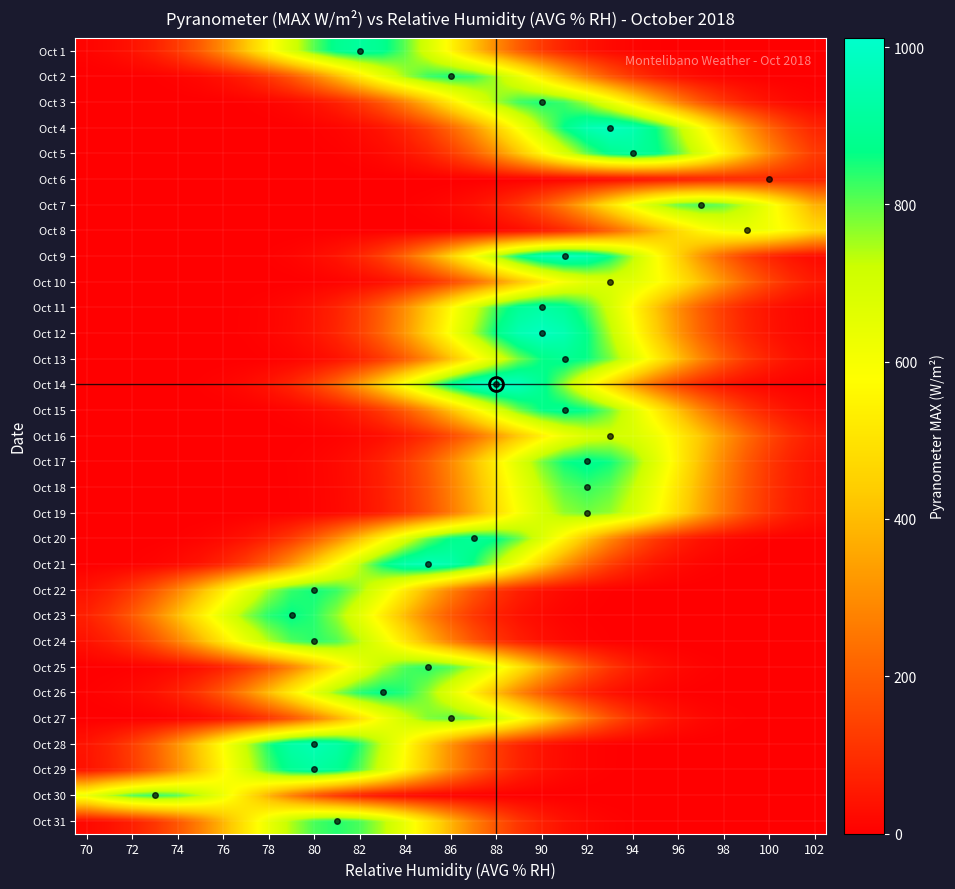

Reading left to right, transcribe all the data shown in this chart.

Oct 1: 10.1	20.8	40.1	72.5	123.4	197.2	296.0	417.4	553.0	688.2	804.6	883.6	911.7	883.6	804.6	688.2	553.0	417.4	296.0	197.2	123.4	72.5	40.1	20.8	10.1	4.6	2.0	0.8	0.3	0.1	0.0	0.0	0.0
Oct 2: 0.3	0.8	1.9	4.3	9.5	19.4	37.4	67.8	115.3	184.3	276.7	390.2	516.9	643.3	752.1	826.0	852.2	826.0	752.1	643.3	516.9	390.2	276.7	184.3	115.3	67.8	37.4	19.4	9.5	4.3	1.9	0.8	0.3
Oct 3: 0.0	0.0	0.0	0.1	0.3	0.8	1.9	4.3	9.5	19.4	37.4	67.7	115.2	184.0	276.2	389.6	516.1	642.3	750.9	824.7	850.9	824.7	750.9	642.3	516.1	389.6	276.2	184.0	115.2	67.7	37.4	19.4	9.5
Oct 4: 0.0	0.0	0.0	0.0	0.0	0.0	0.1	0.3	0.9	2.2	5.0	10.9	22.4	43.2	78.3	133.1	212.7	319.3	450.3	596.6	742.5	868.0	953.3	983.6	953.3	868.0	742.5	596.6	450.3	319.3	212.7	133.1	78.3
Oct 5: 0.0	0.0	0.0	0.0	0.0	0.0	0.0	0.1	0.3	0.8	2.0	4.6	10.1	20.7	39.9	72.2	122.9	196.3	294.8	415.7	550.7	685.3	801.2	880.0	907.9	880.0	801.2	685.3	550.7	415.7	294.8	196.3	122.9
Oct 6: 0.0	0.0	0.0	0.0	0.0	0.0	0.0	0.0	0.0	0.0	0.0	0.0	0.0	0.0	0.0	0.1	0.2	0.4	0.9	1.9	3.7	6.7	11.4	18.2	27.4	38.6	51.1	63.6	74.4	81.7	84.3	81.7	74.4
Oct 7: 0.0	0.0	0.0	0.0	0.0	0.0	0.0	0.0	0.0	0.0	0.1	0.3	0.7	1.8	4.2	9.1	18.7	36.1	65.3	111.0	177.4	266.4	375.7	497.7	619.3	724.1	795.3	820.5	795.3	724.1	619.3	497.7	375.7
Oct 8: 0.0	0.0	0.0	0.0	0.0	0.0	0.0	0.0	0.0	0.0	0.0	0.0	0.1	0.2	0.6	1.4	3.2	7.0	14.3	27.6	50.0	85.0	135.9	204.0	287.7	381.1	474.3	554.5	609.0	628.3	609.0	554.5	474.3
Oct 9: 0.0	0.0	0.0	0.0	0.1	0.3	0.9	2.2	5.0	10.9	22.4	43.2	78.2	133.0	212.6	319.1	450.0	596.2	741.9	867.4	952.7	982.9	952.7	867.4	741.9	596.2	450.0	319.1	212.6	133.0	78.2	43.2	22.4
Oct 10: 0.0	0.0	0.0	0.0	0.0	0.0	0.1	0.2	0.6	1.5	3.4	7.5	15.5	29.8	54.0	91.8	146.7	220.2	310.5	411.4	512.0	598.6	657.4	678.3	657.4	598.6	512.0	411.4	310.5	220.2	146.7	91.8	54.0
Oct 11: 0.0	0.0	0.0	0.1	0.3	0.8	2.0	4.7	10.3	21.1	40.7	73.8	125.5	200.6	301.1	424.6	562.5	700.0	818.4	898.9	927.4	898.9	818.4	700.0	562.5	424.6	301.1	200.6	125.5	73.8	40.7	21.1	10.3
Oct 12: 0.0	0.0	0.0	0.1	0.3	0.9	2.2	5.0	10.9	22.4	43.3	78.3	133.2	212.9	319.6	450.7	597.1	743.1	868.7	954.1	984.4	954.1	868.7	743.1	597.1	450.7	319.6	212.9	133.2	78.3	43.3	22.4	10.9
Oct 13: 0.0	0.0	0.0	0.0	0.1	0.3	0.8	1.9	4.5	9.9	20.3	39.1	70.8	120.5	192.5	289.0	407.6	539.9	672.0	785.6	862.8	890.2	862.8	785.6	672.0	539.9	407.6	289.0	192.5	120.5	70.8	39.1	20.3
Oct 14: 0.0	0.1	0.3	0.9	2.2	5.1	11.2	23.1	44.4	80.5	136.9	218.8	328.4	463.1	613.6	763.6	892.7	980.5	1011.6	980.5	892.7	763.6	613.6	463.1	328.4	218.8	136.9	80.5	44.4	23.1	11.2	5.1	2.2
Oct 15: 0.0	0.0	0.0	0.0	0.1	0.3	0.8	2.0	4.5	9.9	20.3	39.2	71.0	120.8	193.0	289.8	408.6	541.3	673.7	787.6	865.0	892.5	865.0	787.6	673.7	541.3	408.6	289.8	193.0	120.8	71.0	39.2	20.3
Oct 16: 0.0	0.0	0.0	0.0	0.0	0.0	0.1	0.2	0.6	1.5	3.6	7.8	16.1	31.0	56.2	95.5	152.7	229.2	323.2	428.1	532.8	623.0	684.2	705.9	684.2	623.0	532.8	428.1	323.2	229.2	152.7	95.5	56.2
Oct 17: 0.0	0.0	0.0	0.0	0.0	0.1	0.3	0.8	1.9	4.5	9.8	20.2	38.9	70.5	119.9	191.6	287.6	405.6	537.3	668.7	781.8	858.6	885.9	858.6	781.8	668.7	537.3	405.6	287.6	191.6	119.9	70.5	38.9
Oct 18: 0.0	0.0	0.0	0.0	0.0	0.1	0.3	0.7	1.8	4.2	9.2	18.9	36.4	65.9	112.2	179.2	269.0	379.4	502.6	625.5	731.3	803.2	828.7	803.2	731.3	625.5	502.6	379.4	269.0	179.2	112.2	65.9	36.4
Oct 19: 0.0	0.0	0.0	0.0	0.0	0.1	0.3	0.7	1.7	4.0	8.7	17.9	34.6	62.6	106.5	170.2	255.5	360.3	477.3	594.0	694.4	762.7	786.9	762.7	694.4	594.0	477.3	360.3	255.5	170.2	106.5	62.6	34.6
Oct 20: 0.1	0.3	0.8	2.0	4.6	10.0	20.6	39.6	71.7	122.0	195.0	292.7	412.8	546.8	680.6	795.7	873.9	901.6	873.9	795.7	680.6	546.8	412.8	292.7	195.0	122.0	71.7	39.6	20.6	10.0	4.6	2.0	0.8
Oct 21: 0.9	2.1	4.9	10.8	22.2	42.7	77.4	131.6	210.3	315.7	445.2	589.9	734.1	858.2	942.6	972.5	942.6	858.2	734.1	589.9	445.2	315.7	210.3	131.6	77.4	42.7	22.2	10.8	4.9	2.1	0.9	0.3	0.1
Oct 22: 37.6	68.1	115.9	185.2	278.0	392.0	519.3	646.3	755.6	829.9	856.2	829.9	755.6	646.3	519.3	392.0	278.0	185.2	115.9	68.1	37.6	19.5	9.5	4.4	1.9	0.8	0.3	0.1	0.0	0.0	0.0	0.0	0.0
Oct 23: 69.0	117.4	187.6	281.7	397.2	526.2	654.9	765.7	840.9	867.6	840.9	765.7	654.9	526.2	397.2	281.7	187.6	117.4	69.0	38.1	19.8	9.6	4.4	1.9	0.8	0.3	0.1	0.0	0.0	0.0	0.0	0.0	0.0
Oct 24: 36.8	66.6	113.3	181.1	271.8	383.3	507.8	632.0	738.8	811.4	837.2	811.4	738.8	632.0	507.8	383.3	271.8	181.1	113.3	66.6	36.8	19.1	9.3	4.3	1.8	0.7	0.3	0.1	0.0	0.0	0.0	0.0	0.0
Oct 25: 0.7	1.8	4.3	9.3	19.1	36.8	66.7	113.4	181.3	272.1	383.7	508.3	632.6	739.6	812.3	838.1	812.3	739.6	632.6	508.3	383.7	272.1	181.3	113.4	66.7	36.8	19.1	9.3	4.3	1.8	0.7	0.3	0.1
Oct 26: 4.4	9.7	19.8	38.3	69.3	117.8	188.3	282.7	398.7	528.2	657.3	768.5	844.0	870.8	844.0	768.5	657.3	528.2	398.7	282.7	188.3	117.8	69.3	38.3	19.8	9.7	4.4	1.9	0.8	0.3	0.1	0.0	0.0
Oct 27: 0.3	0.7	1.7	4.1	8.9	18.2	35.1	63.6	108.2	173.0	259.7	366.2	485.1	603.7	705.8	775.2	799.8	775.2	705.8	603.7	485.1	366.2	259.7	173.0	108.2	63.6	35.1	18.2	8.9	4.1	1.7	0.7	0.3
Oct 28: 42.1	76.3	129.7	207.3	311.2	438.9	581.5	723.7	846.0	929.2	958.7	929.2	846.0	723.7	581.5	438.9	311.2	207.3	129.7	76.3	42.1	21.9	10.7	4.9	2.1	0.8	0.3	0.1	0.0	0.0	0.0	0.0	0.0
Oct 29: 40.4	73.2	124.6	199.1	298.9	421.5	558.4	694.9	812.4	892.3	920.6	892.3	812.4	694.9	558.4	421.5	298.9	199.1	124.6	73.2	40.4	21.0	10.2	4.7	2.0	0.8	0.3	0.1	0.0	0.0	0.0	0.0	0.0
Oct 30: 628.1	734.3	806.5	832.1	806.5	734.3	628.1	504.7	381.0	270.1	180.0	112.6	66.2	36.6	19.0	9.2	4.2	1.8	0.7	0.3	0.1	0.0	0.0	0.0	0.0	0.0	0.0	0.0	0.0	0.0	0.0	0.0	0.0
Oct 31: 19.2	37.0	66.9	113.9	181.9	273.1	385.2	510.3	635.0	742.4	815.4	841.3	815.4	742.4	635.0	510.3	385.2	273.1	181.9	113.9	66.9	37.0	19.2	9.3	4.3	1.8	0.7	0.3	0.1	0.0	0.0	0.0	0.0